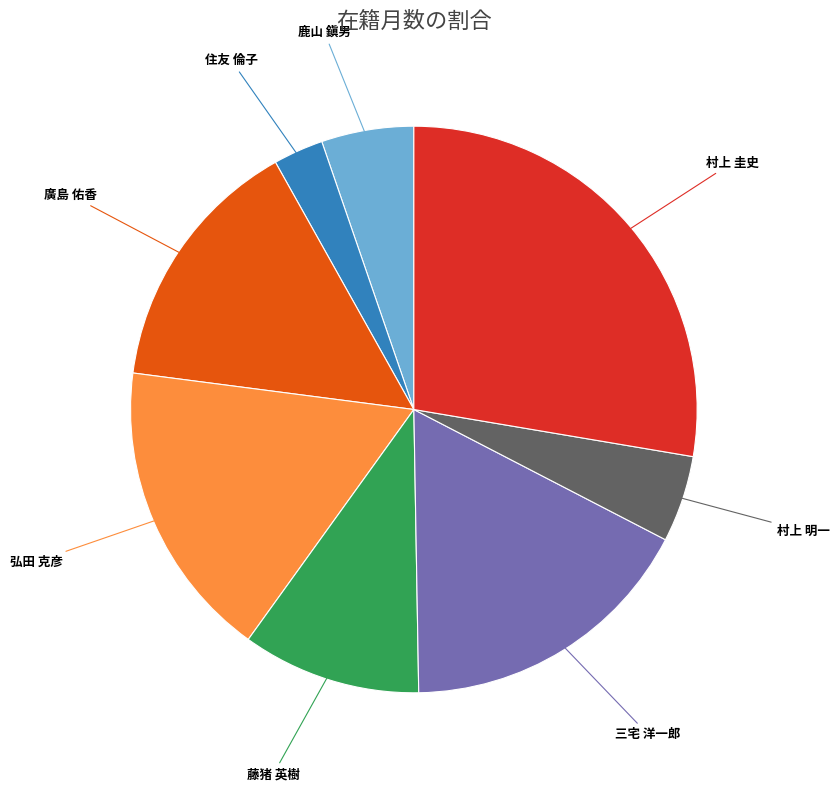

Count the number of slices in the pie.

8